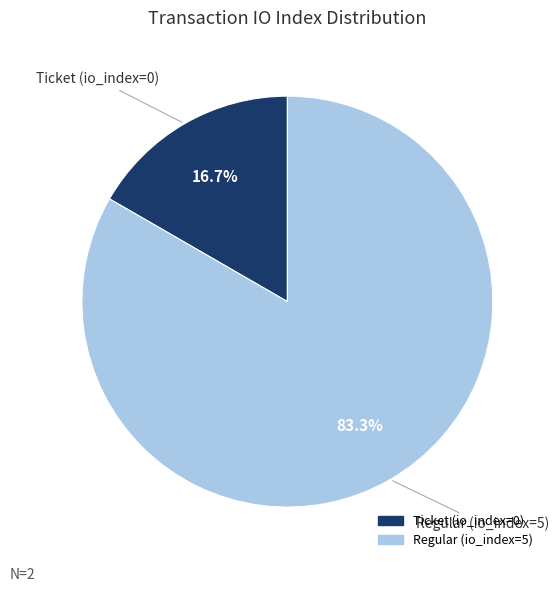

Which category accounts for the majority?

Regular (io_index=5)